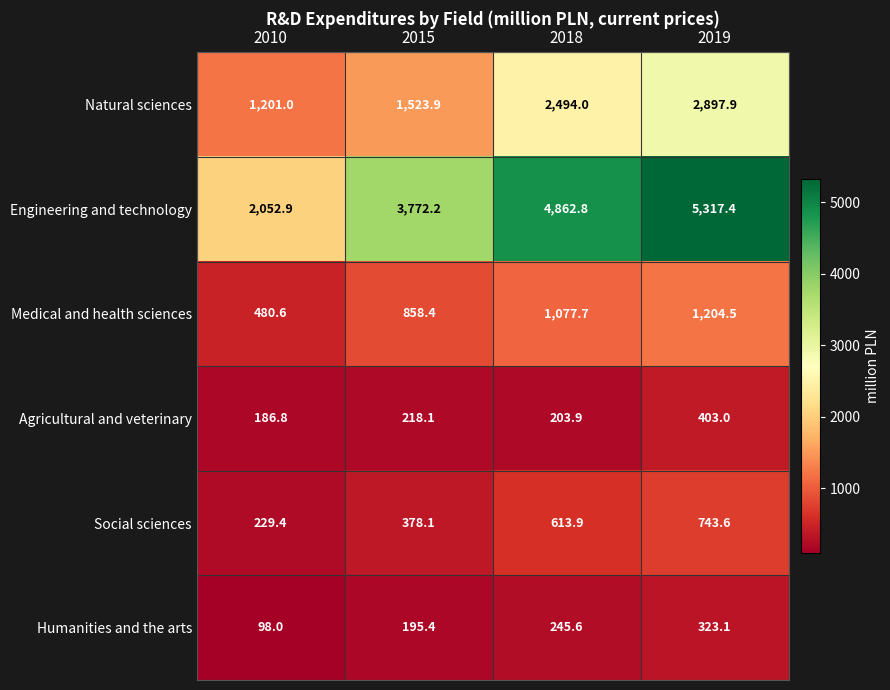

What is the difference between the second highest and minimum values in the Humanities and the arts series?

147.6